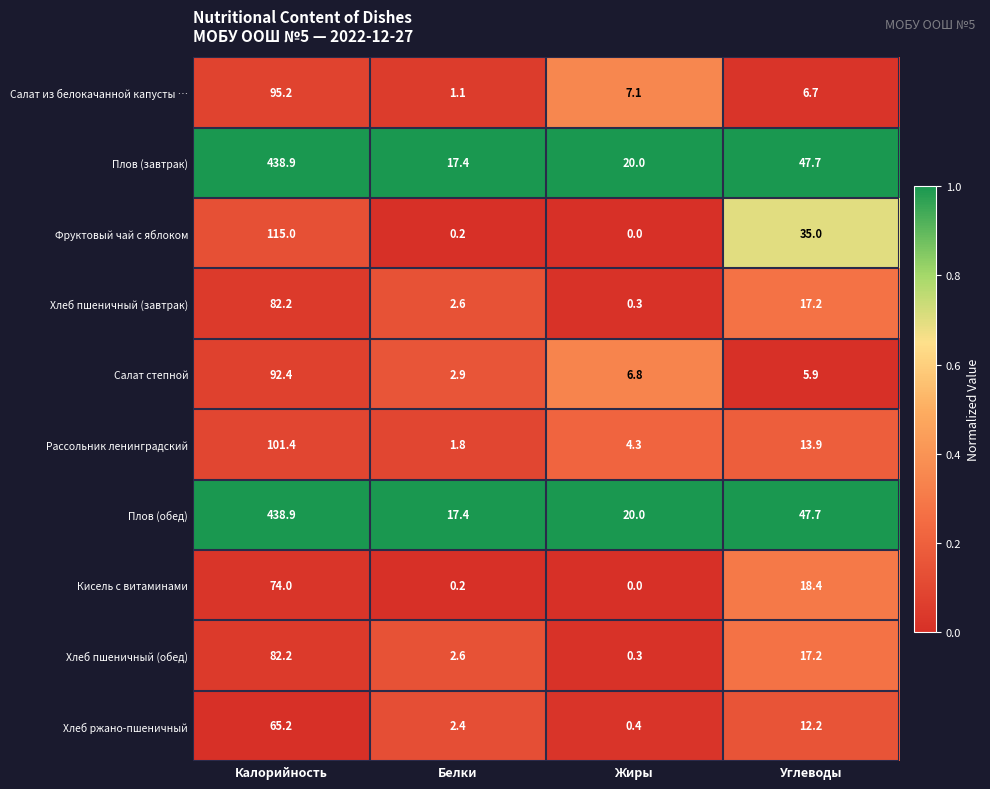

The Плов (обед) series shows 6.0 at Жиры. True or false?

False